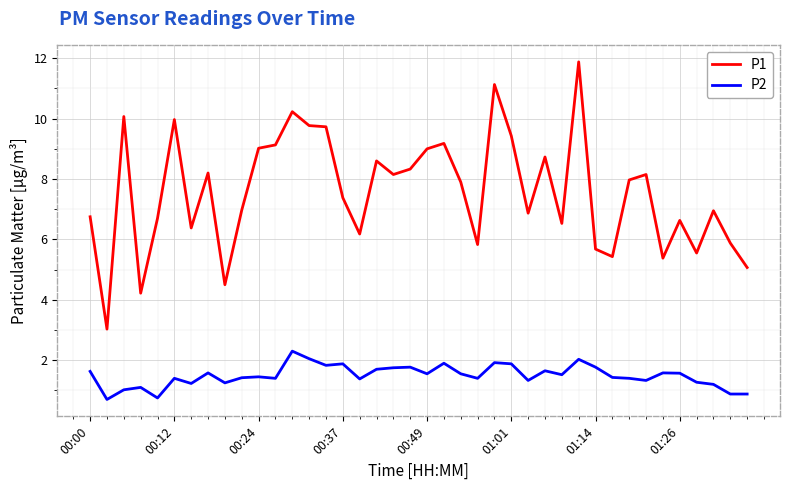

Which series has the largest total across all categories?

P1